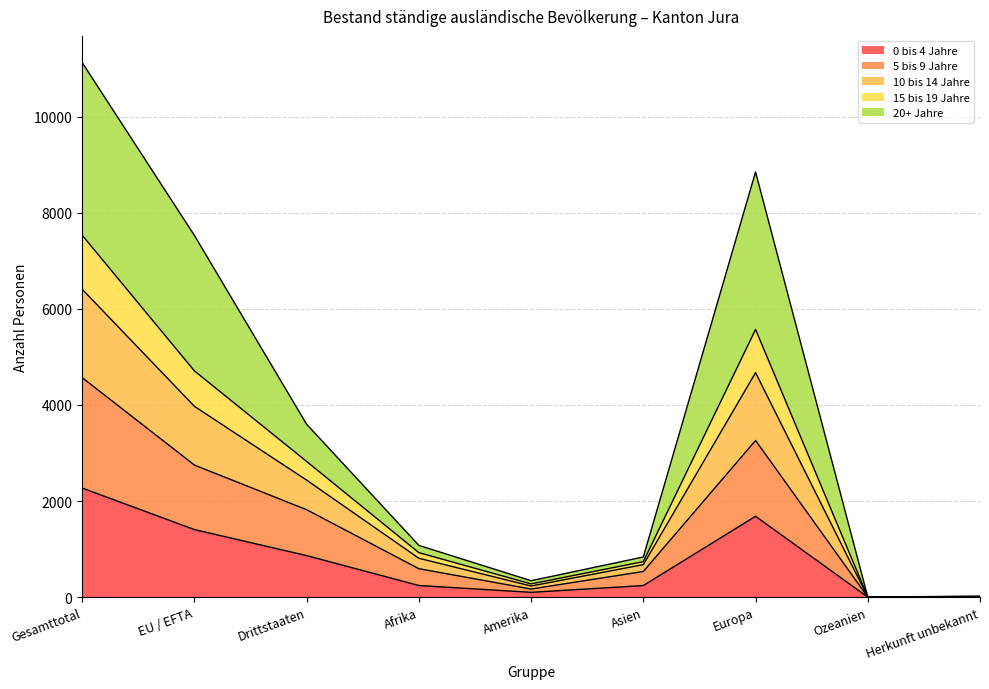

List the labels in order of 15 bis 19 Jahre value, largest first.

Gesamttotal, Europa, EU / EFTA, Drittstaaten, Afrika, Asien, Amerika, Herkunft unbekannt, Ozeanien